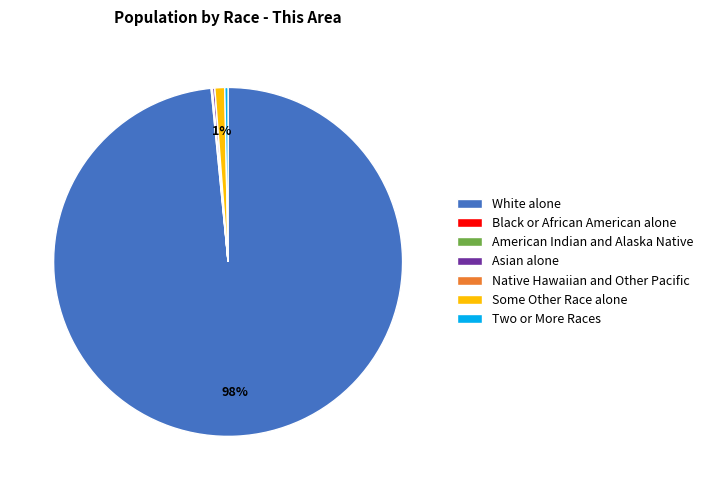

What is the largest slice in the pie chart?

White alone